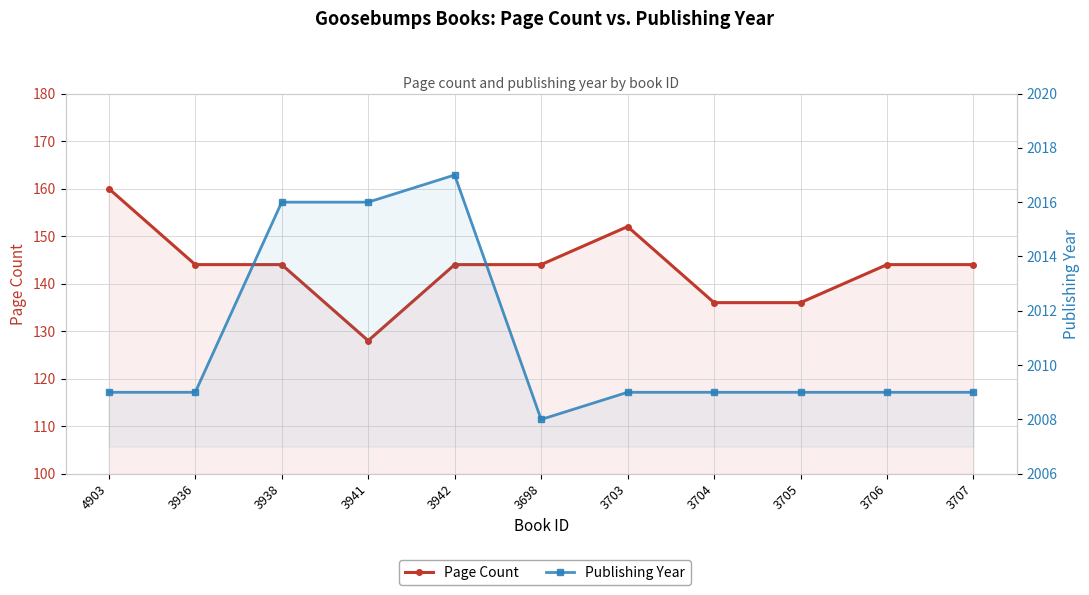

Reading right to left, list all the values displayed in this chart.

Page Count: 144	144	136	136	152	144	144	128	144	144	160
Publishing Year: 2009	2009	2009	2009	2009	2008	2017	2016	2016	2009	2009